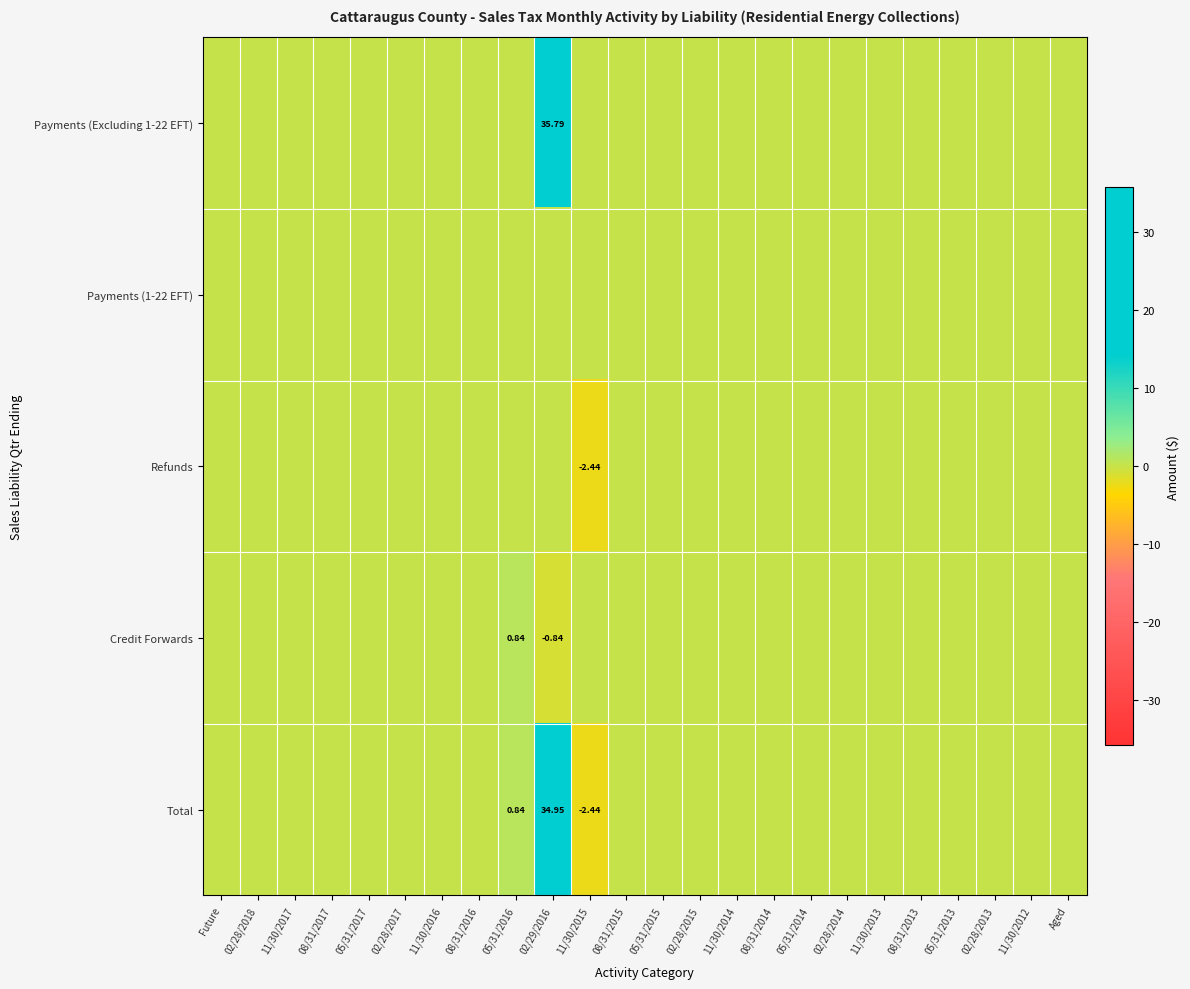

What is the maximum value shown in the chart?

35.8